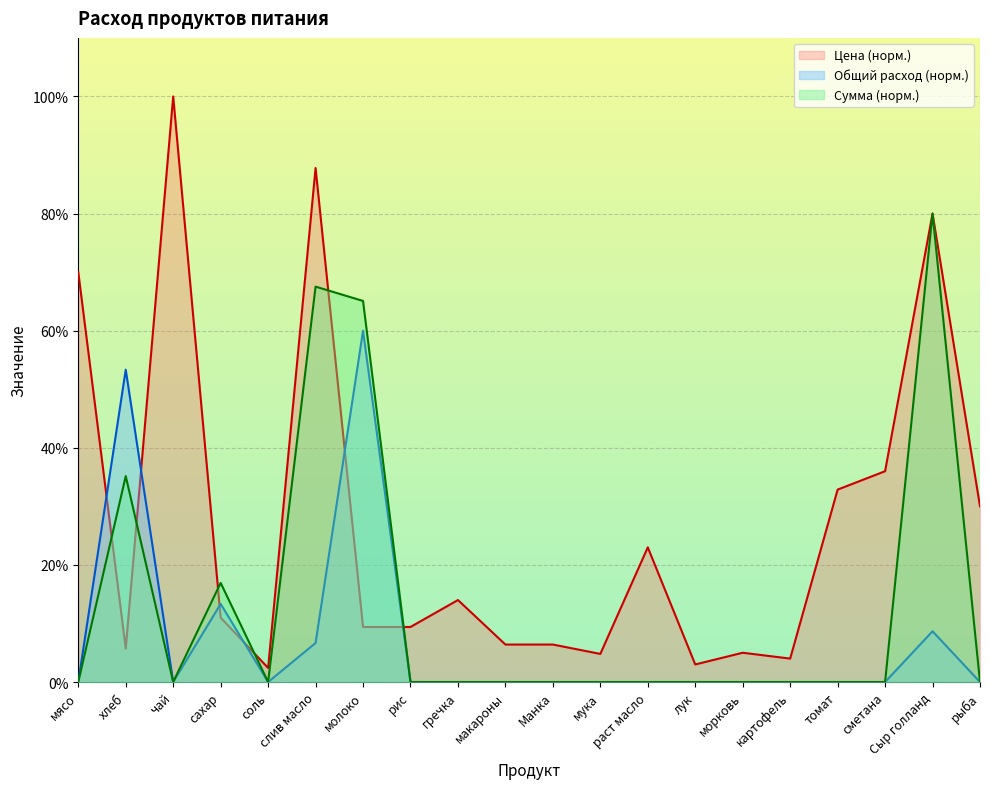

What are all the series names shown in the legend?

Цена (норм.), Общий расход (норм.), Сумма (норм.)